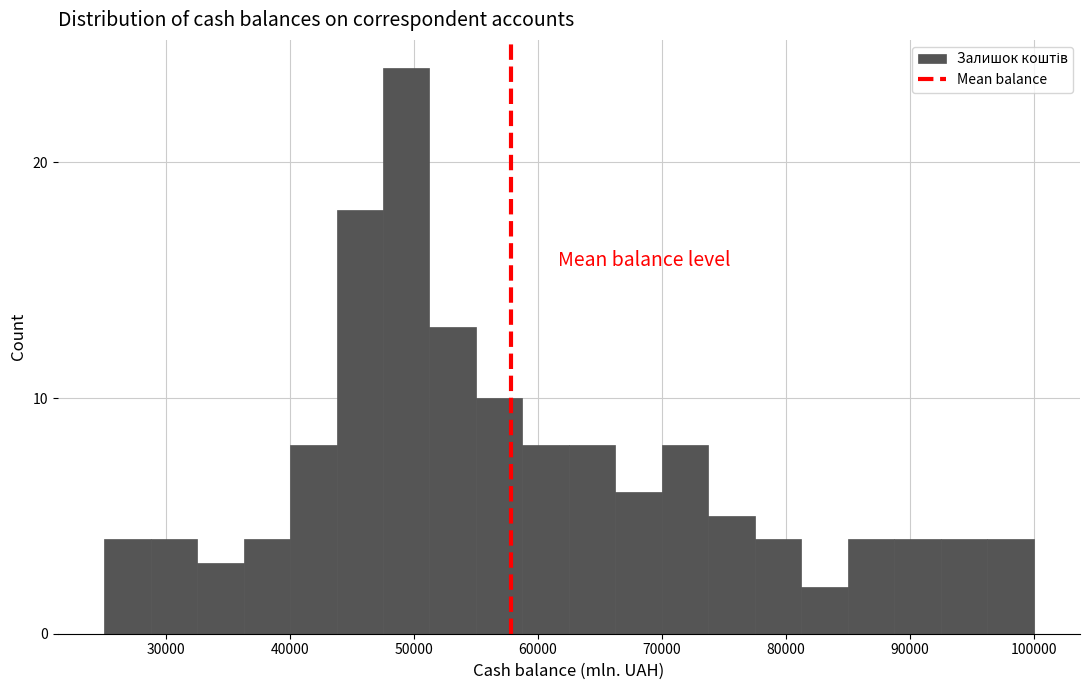

Read against the x-axis, roughly where is the centre of the tallest bar?

49000